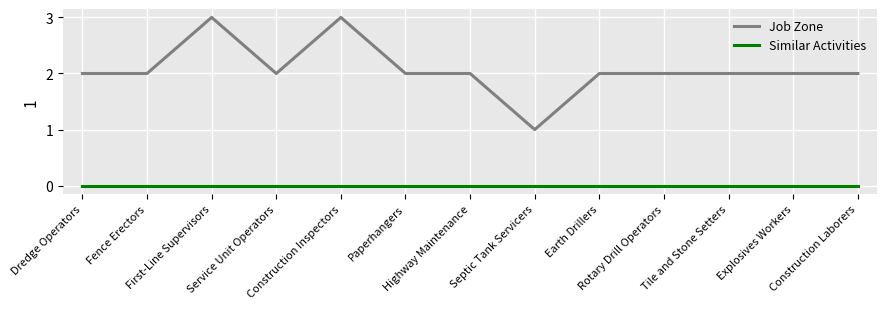

Is the value of Similar Activities at Highway Maintenance greater than the value of Job Zone at First-Line Supervisors?

No